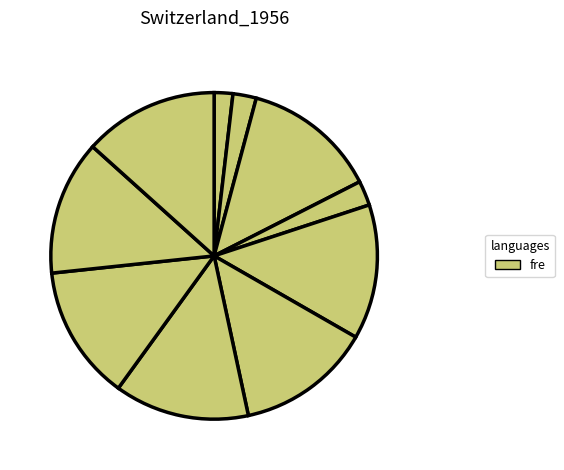

Is there a majority slice in this chart?

No